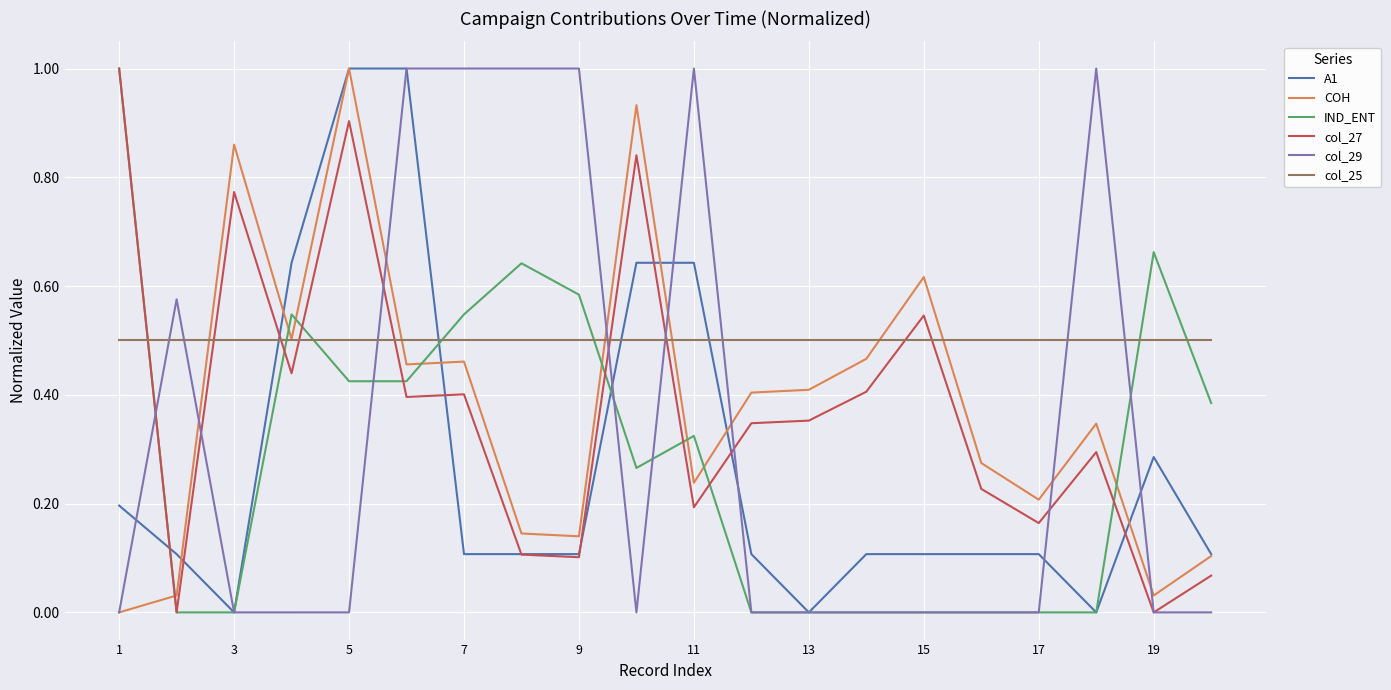

What is the maximum value for IND_ENT?

1.0